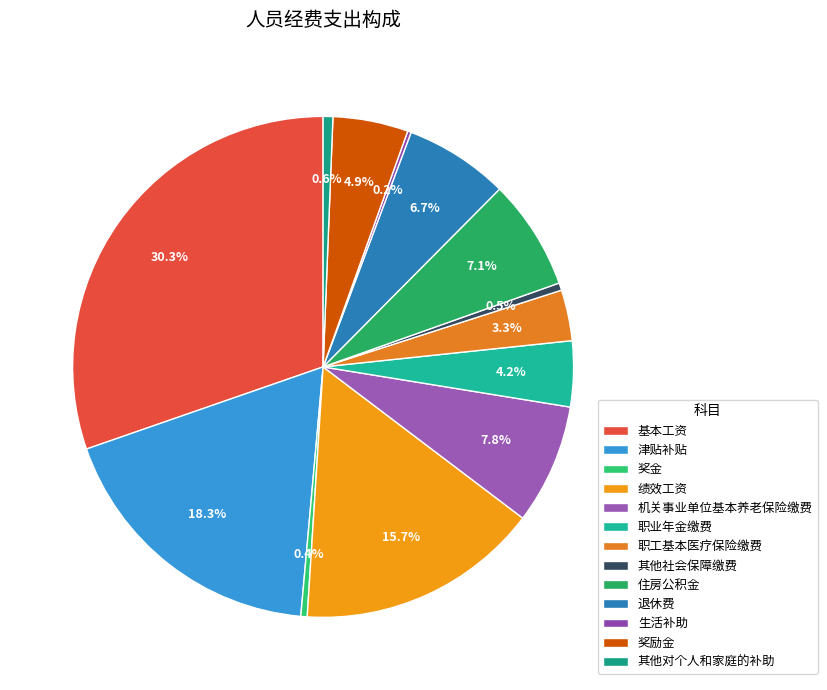

To the nearest percent, what is the difference between the largest and smallest slice percentages?

30%